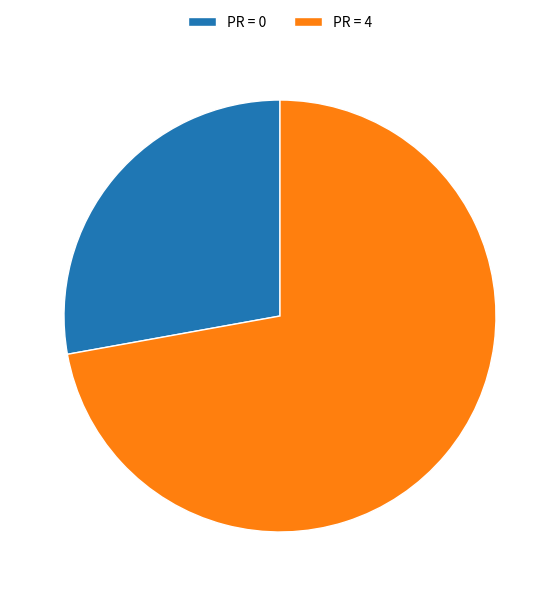

Does any single category account for the majority?

Yes